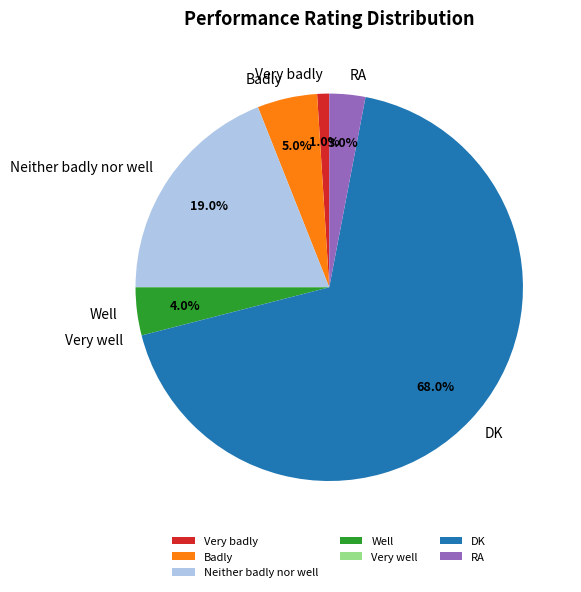

What is the largest slice in the pie chart?

DK